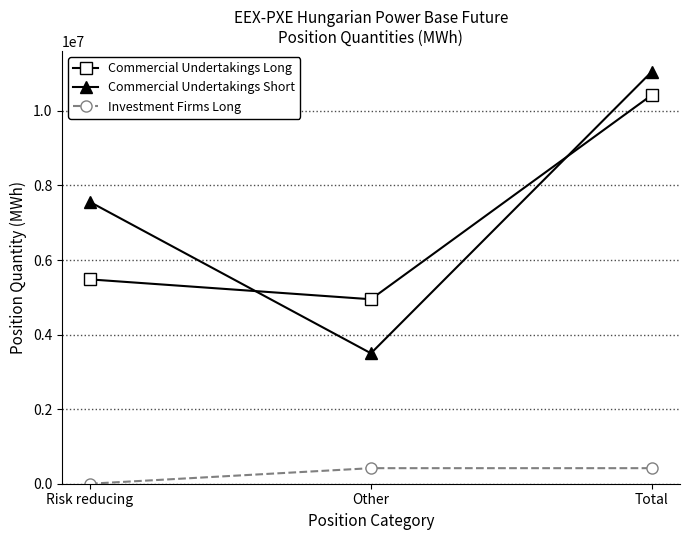

Rank the categories by Commercial Undertakings Long value from lowest to highest.

Other, Risk reducing, Total